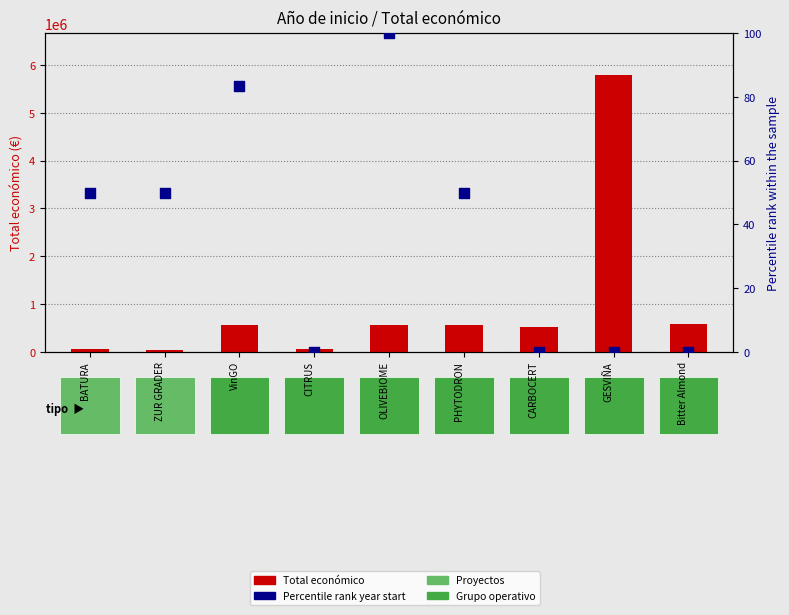

At which category is the sum across all series the highest?

GESVIÑA